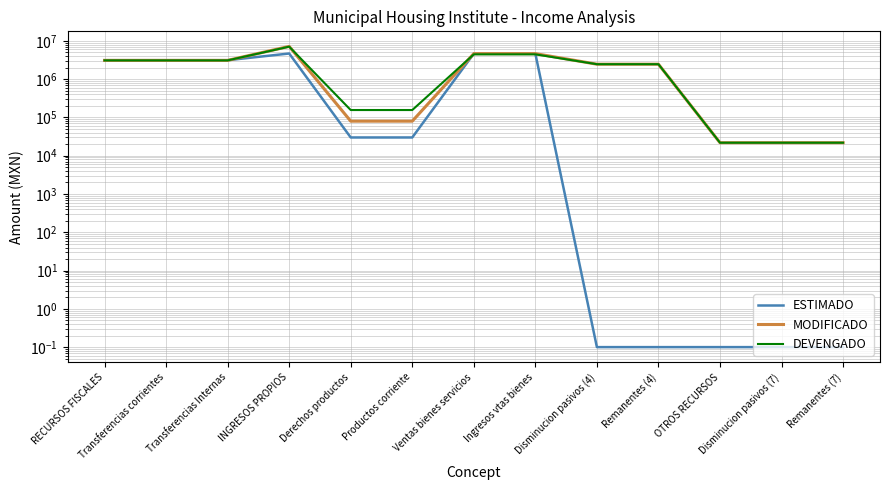

Where do MODIFICADO and DEVENGADO first cross each other?

INGRESOS PROPIOS and Derechos productos